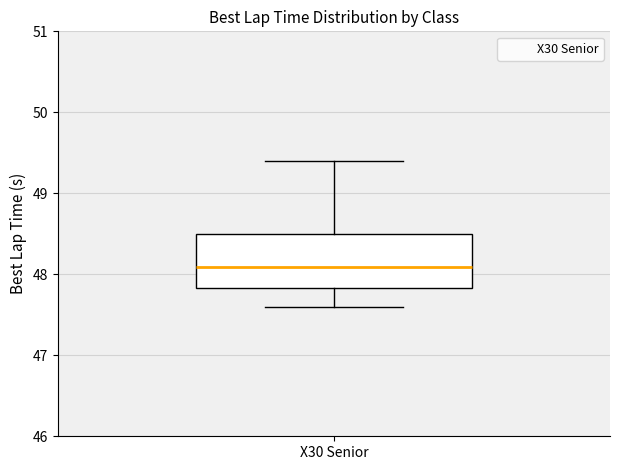

Where is the lower edge of the box for X30 Senior on the y-axis? The values are not printed on the chart, so give them approximately, as read against the axis.

47.8